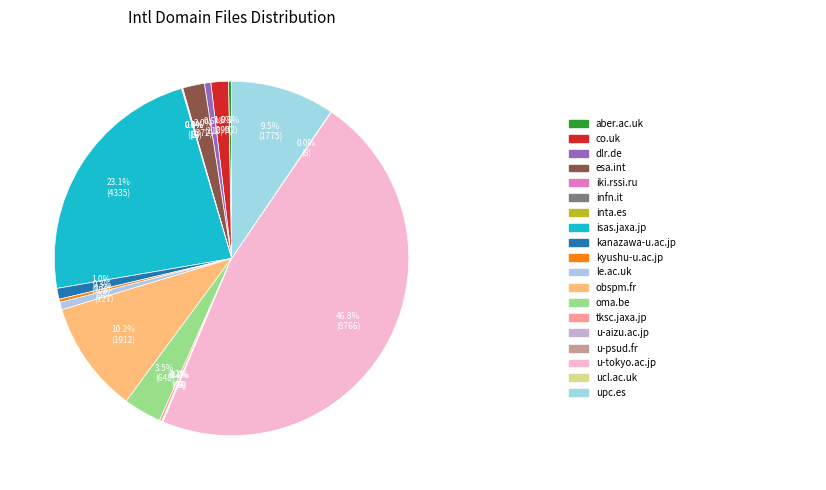

Is there a majority slice in this chart?

No